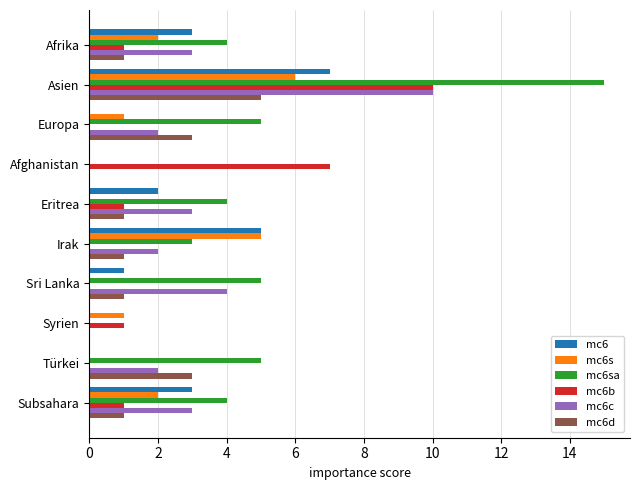

Which category has the highest value in the mc6s series?

Asien